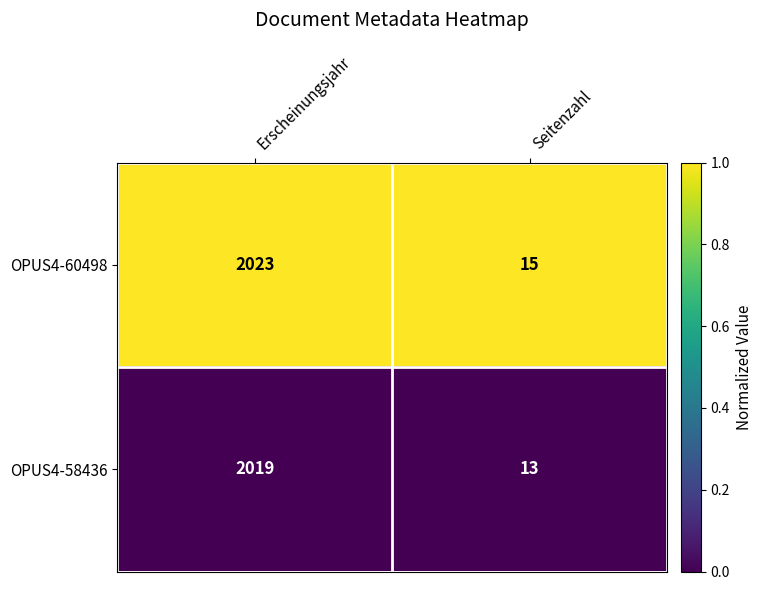

Which series changed the most between Erscheinungsjahr and Seitenzahl?

OPUS4-60498